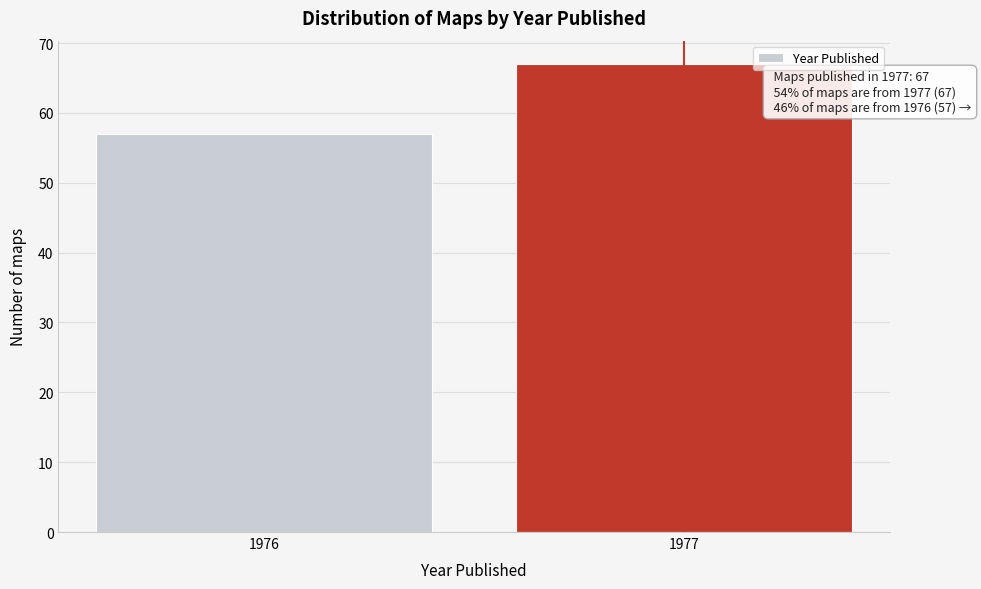

Reading left to right, list all the values displayed in this chart.

57	67